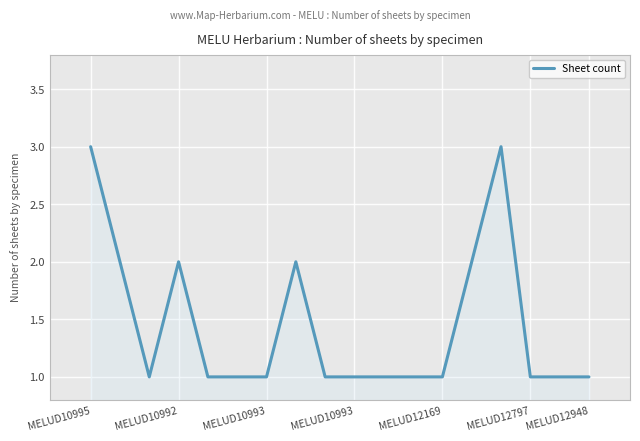

What is the greatest value displayed?

3